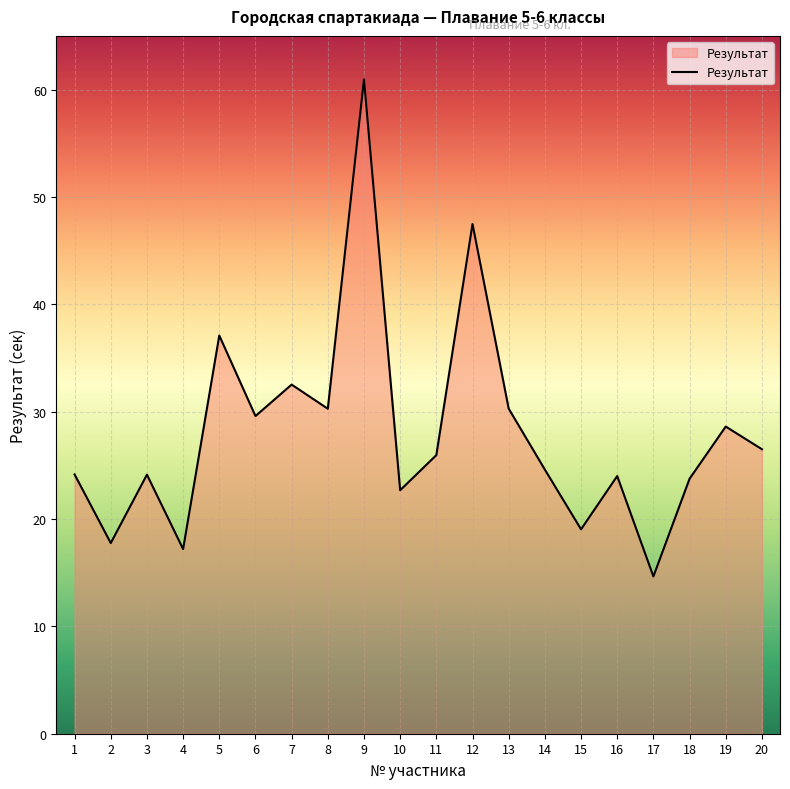

What is the approximate value at 7?

32.5